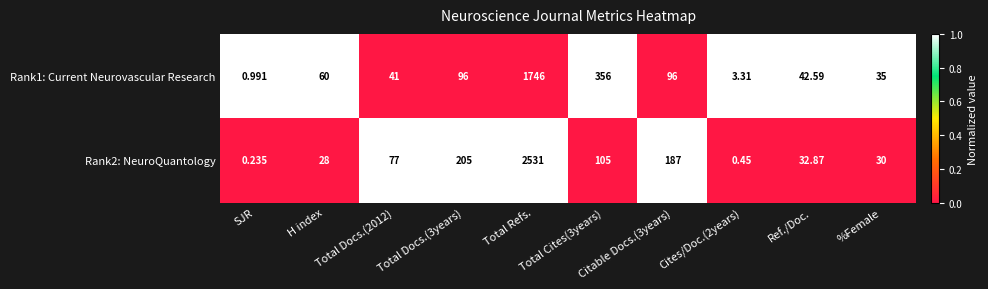

How many data points in Rank1: Current Neurovascular Research are less than 60?

5